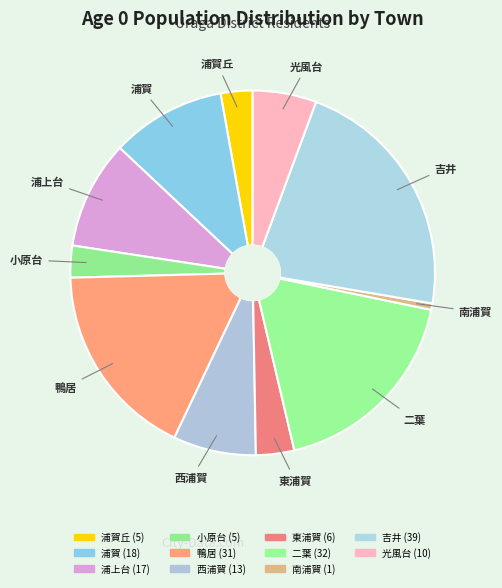

How many segments does this pie chart have?

11